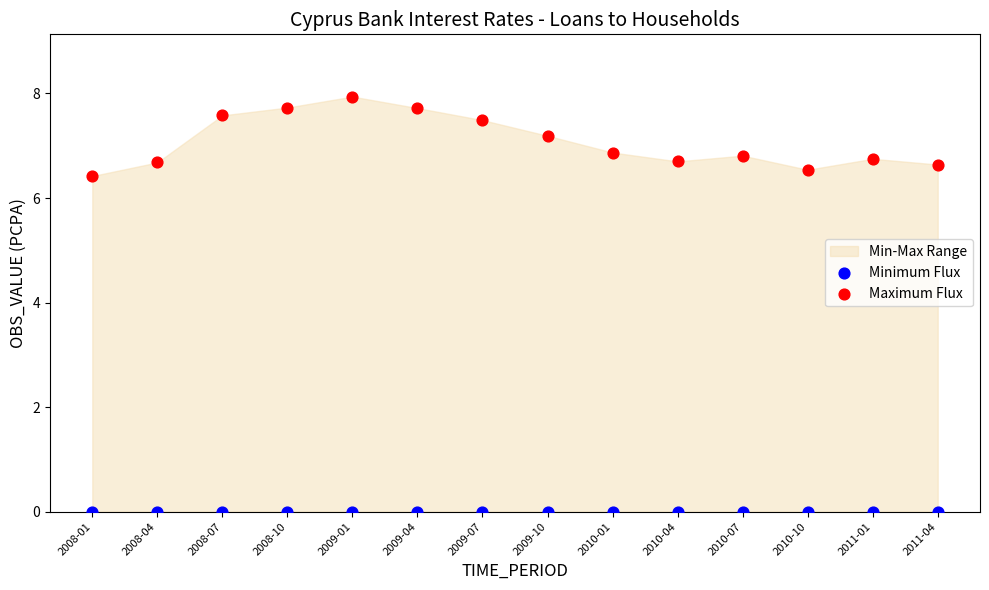

Which series reaches the minimum Y coordinate?

Minimum Flux